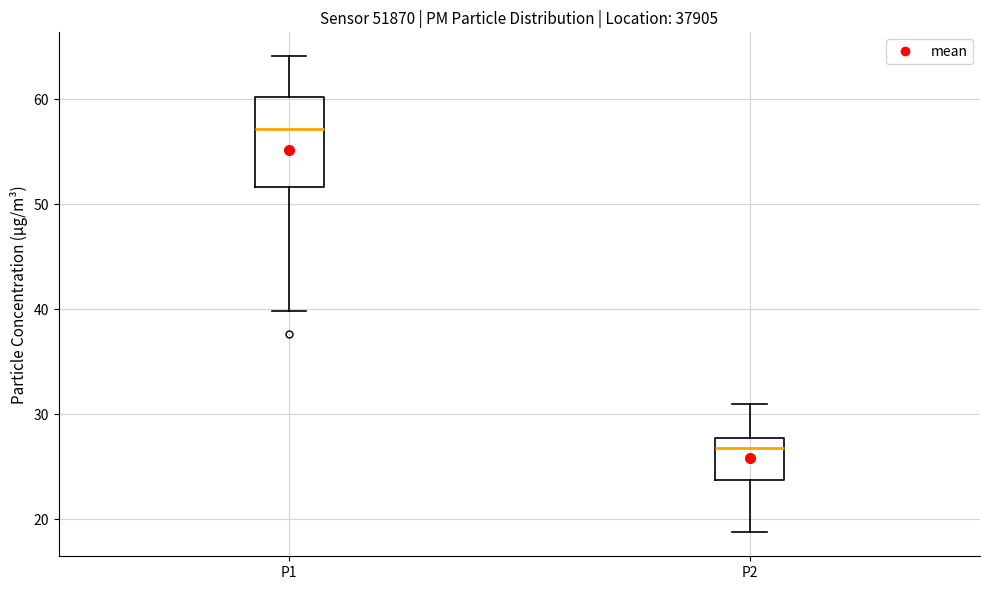

Reading left to right, read every box against the y-axis: the position of its median line, the range the box covers, and the ends of its whiskers. The values are not printed on the chart, so give them approximately, as read against the axis.

P1: median 57, box 52 to 60, whiskers 40 to 64
P2: median 27, box 24 to 28, whiskers 19 to 31